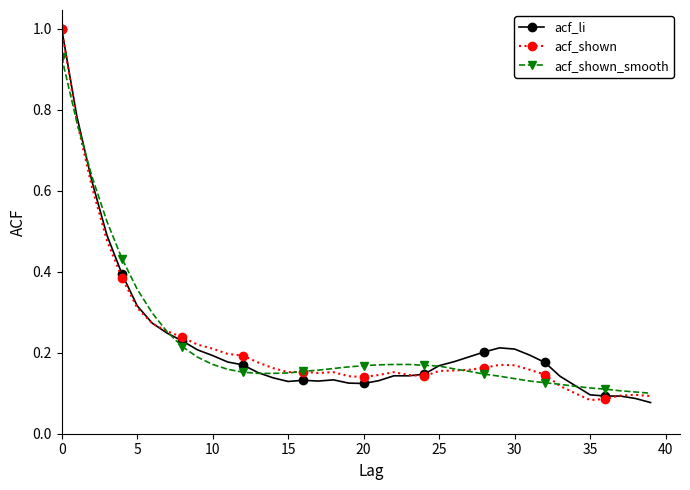

What is the greatest value displayed?

1.0